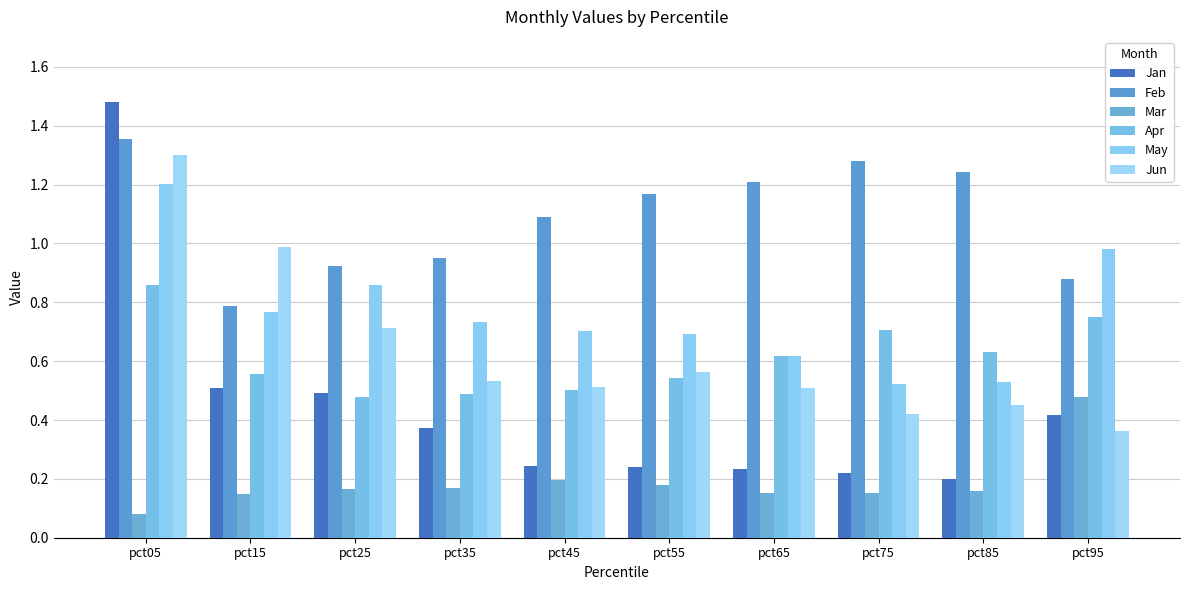

At which label does Jun reach its peak?

pct05